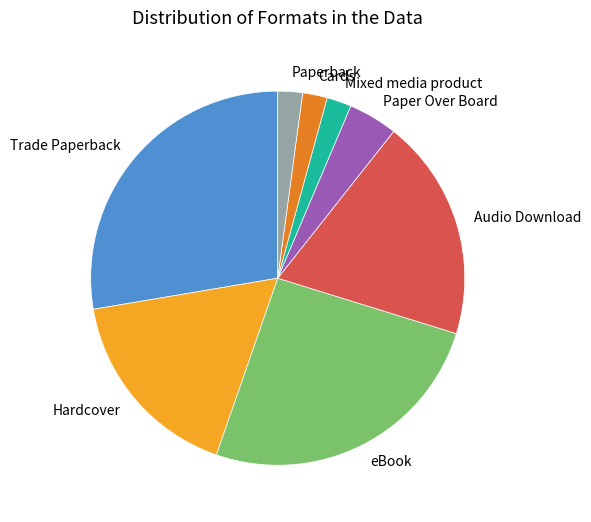

Which category has the biggest portion of the pie?

Trade Paperback